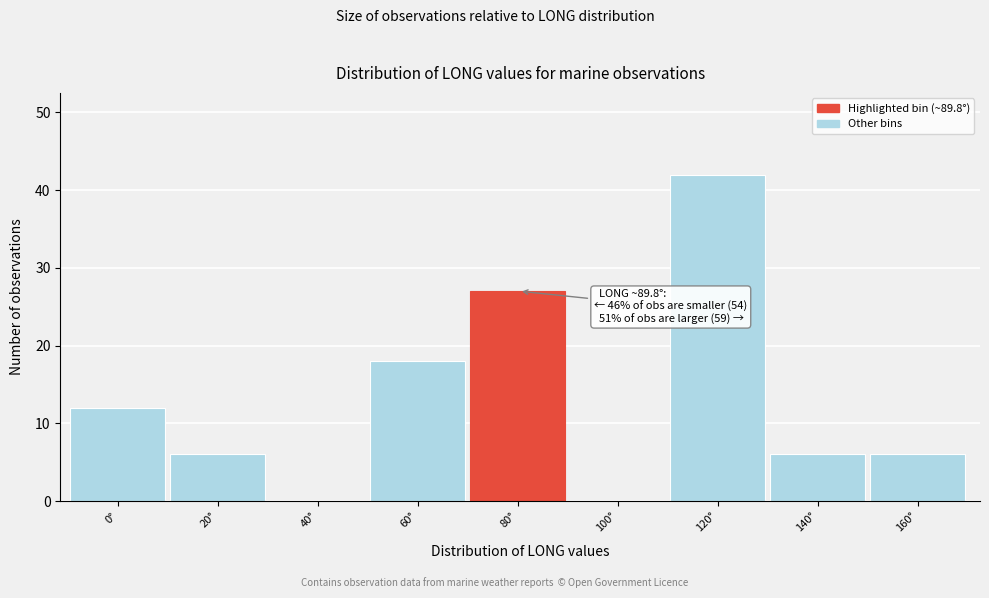

Reading left to right, transcribe all the data shown in this chart.

0°=12	20°=6	40°=0	60°=18	80°=27	100°=0	120°=42	140°=6	160°=6